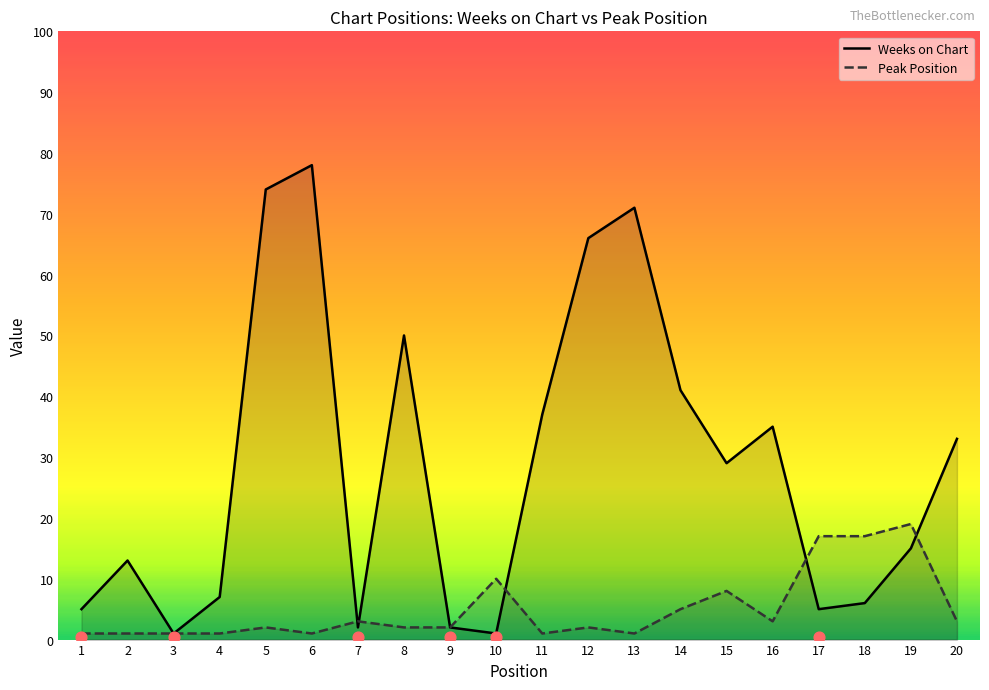

At how many categories does at least one series exceed 5?

16